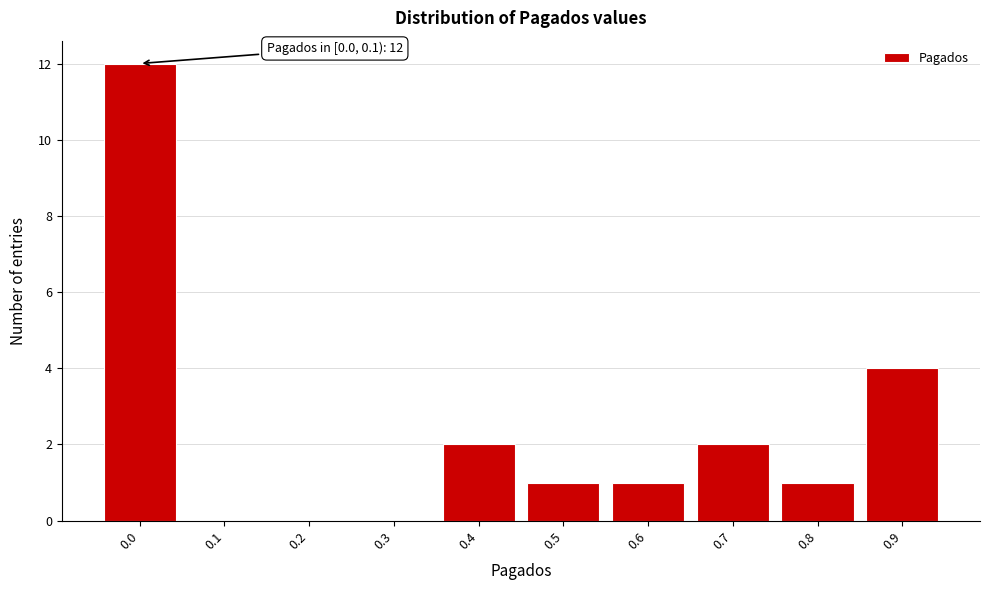

Reading left to right, what are all the values shown in this chart?

0.0=12	0.1=0	0.2=0	0.3=0	0.4=2	0.5=1	0.6=1	0.7=2	0.8=1	0.9=4